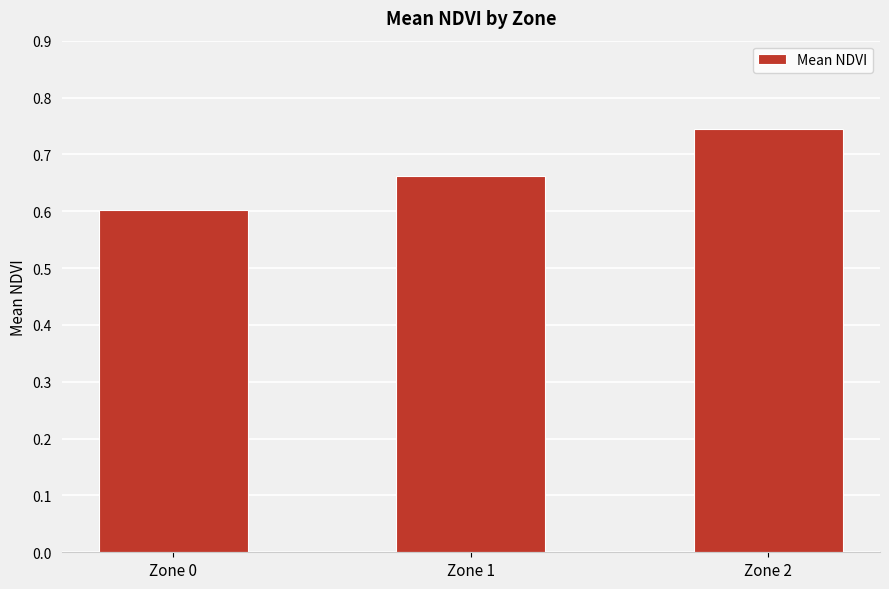

Is it true that the value at Zone 2 is 1.2?

False